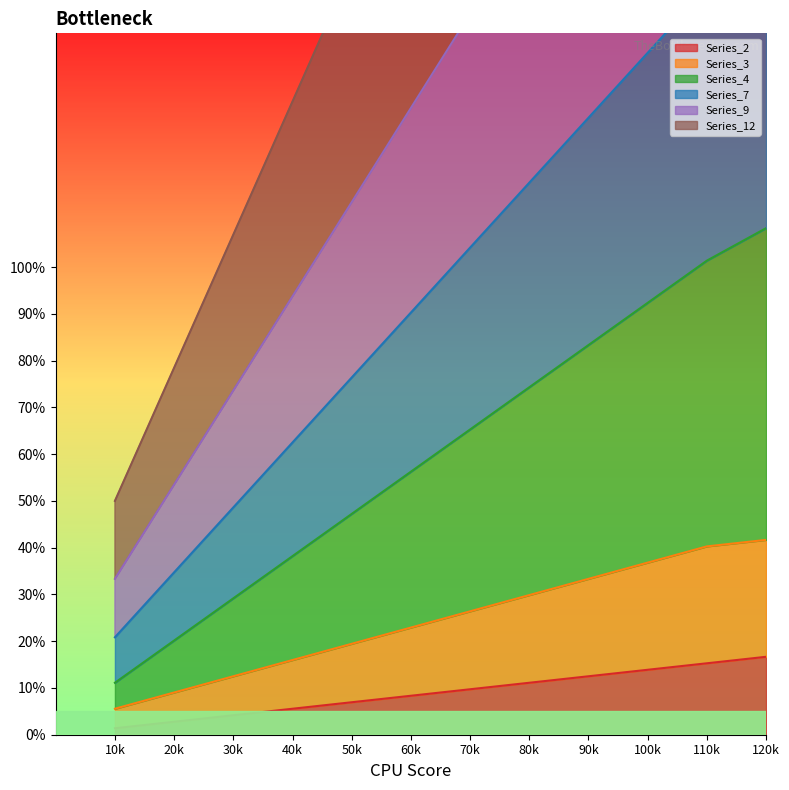

True or false: Series_3 and Series_9 cross at least once.

False